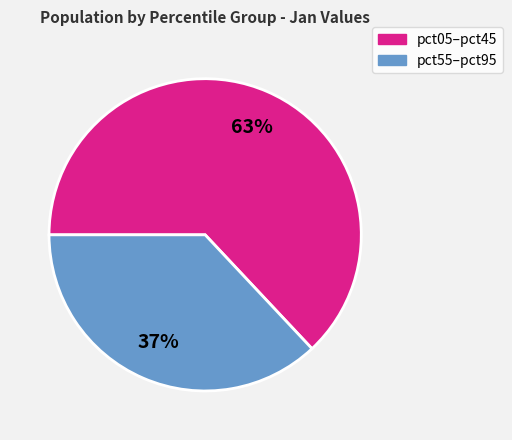

To the nearest percent, what is the average slice percentage?

50%